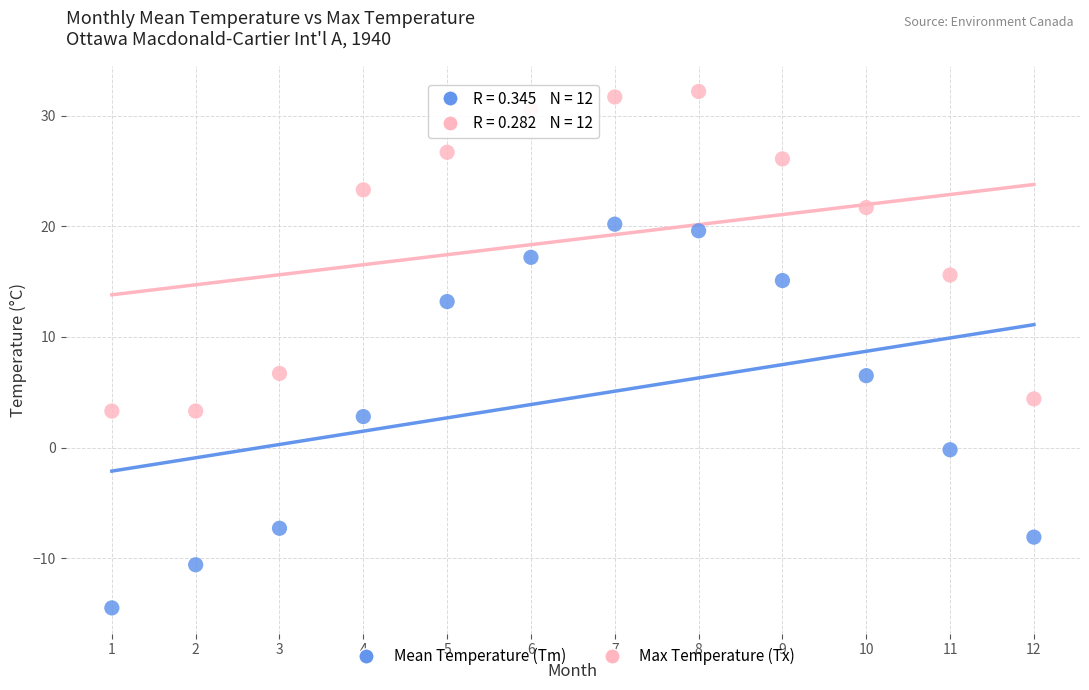

Which series has the widest spread of Y values?

Mean Temperature (Tm)